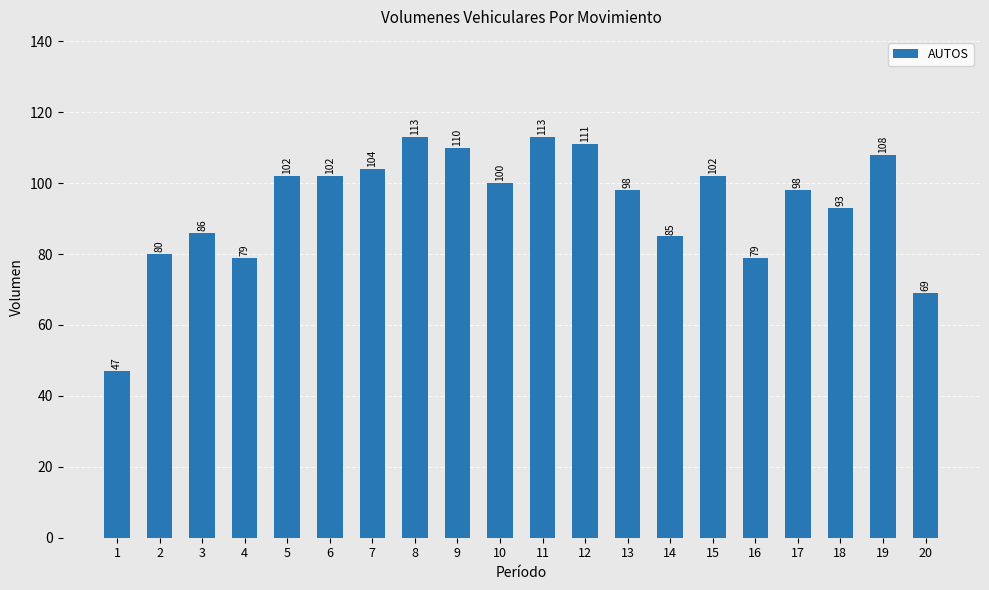

What is the difference between the maximum and minimum values?

66